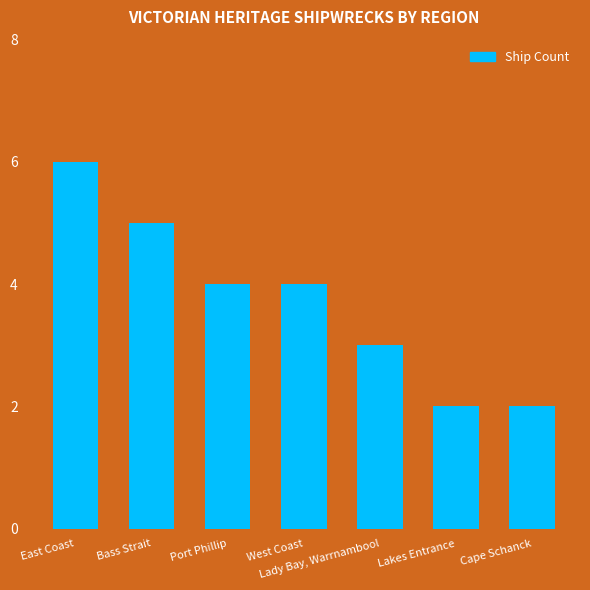

What is the ratio of the value at Cape Schanck to the value at Bass Strait?

0.4